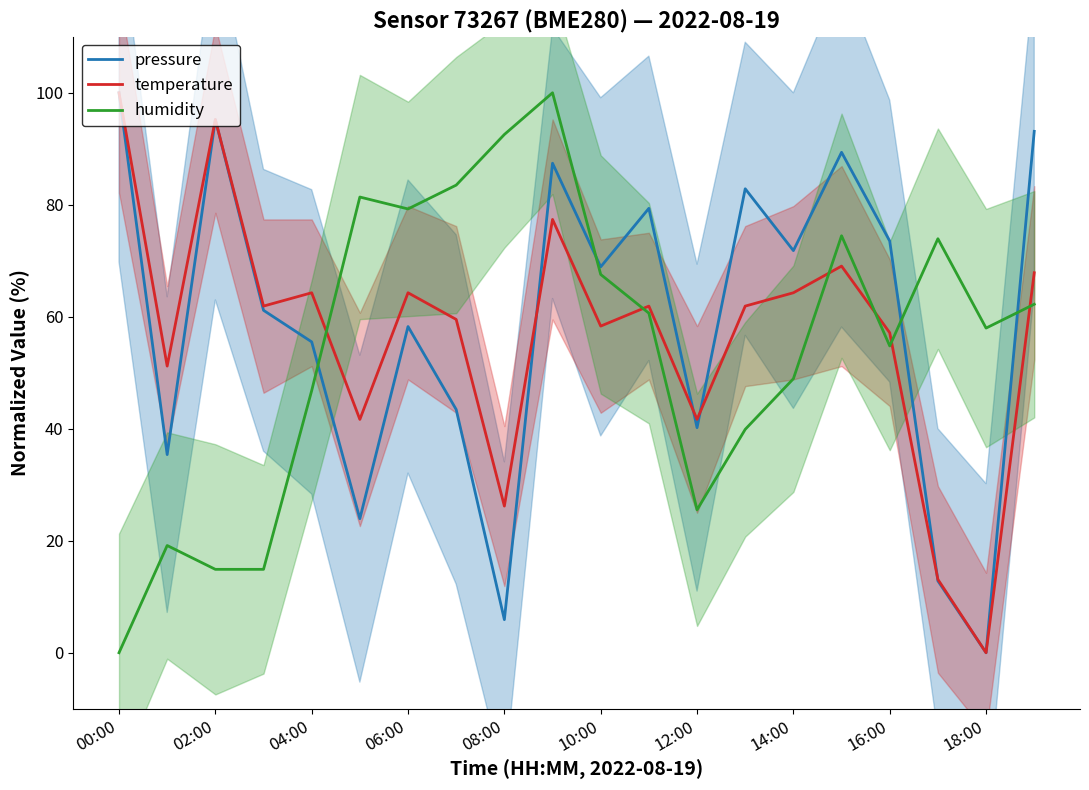

Does the chart display data point markers on the line(s)?

No